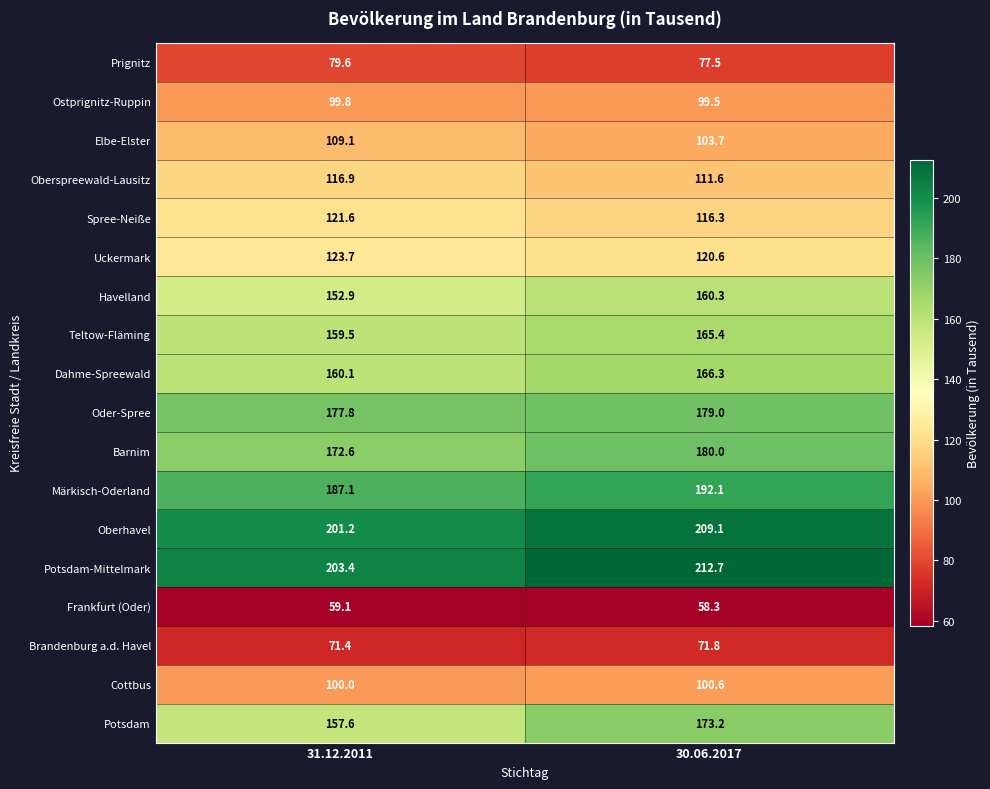

The Cottbus series shows 100.0 at 31.12.2011. True or false?

True